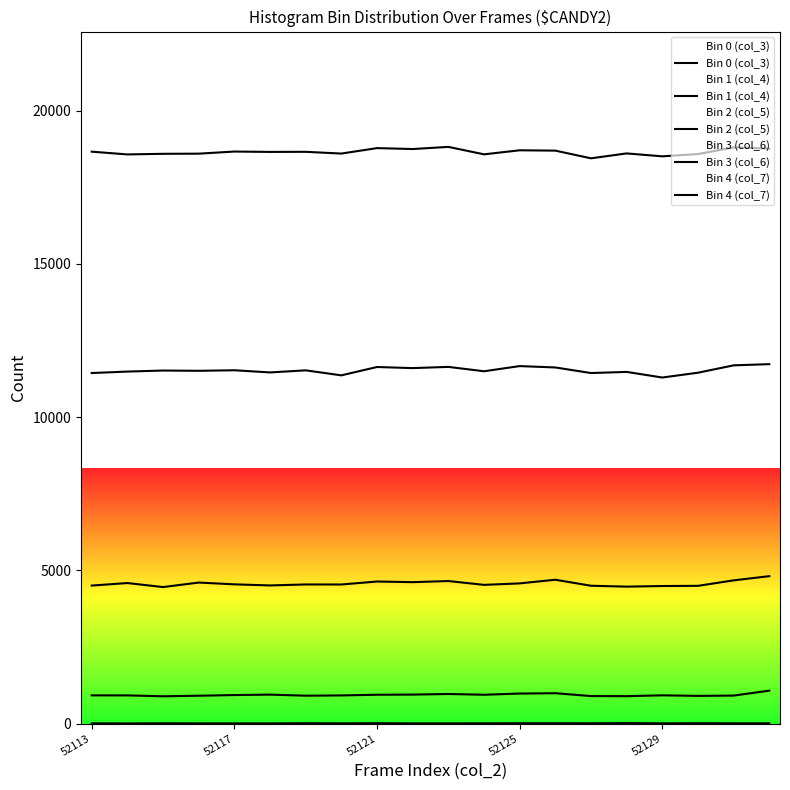

True or false: Bin 3 (col_6) and Bin 0 (col_3) cross at least once.

False